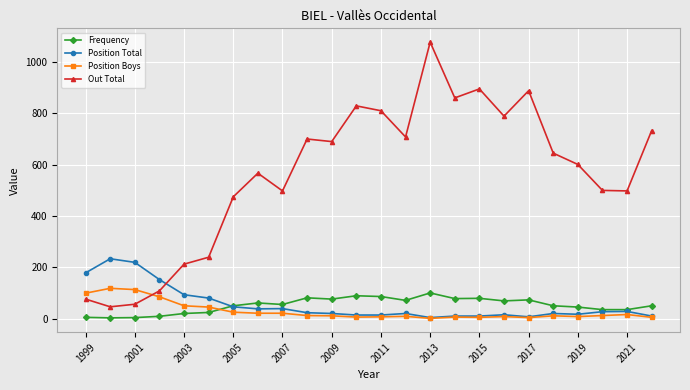

Which series has the largest total across all categories?

Out Total